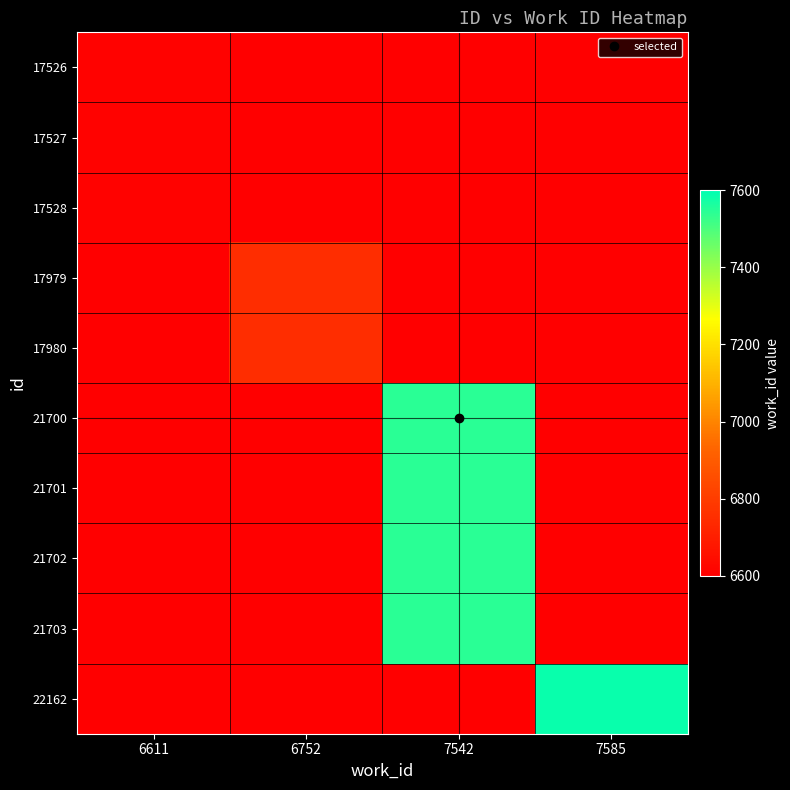

At which category is the sum across all series the highest?

7542